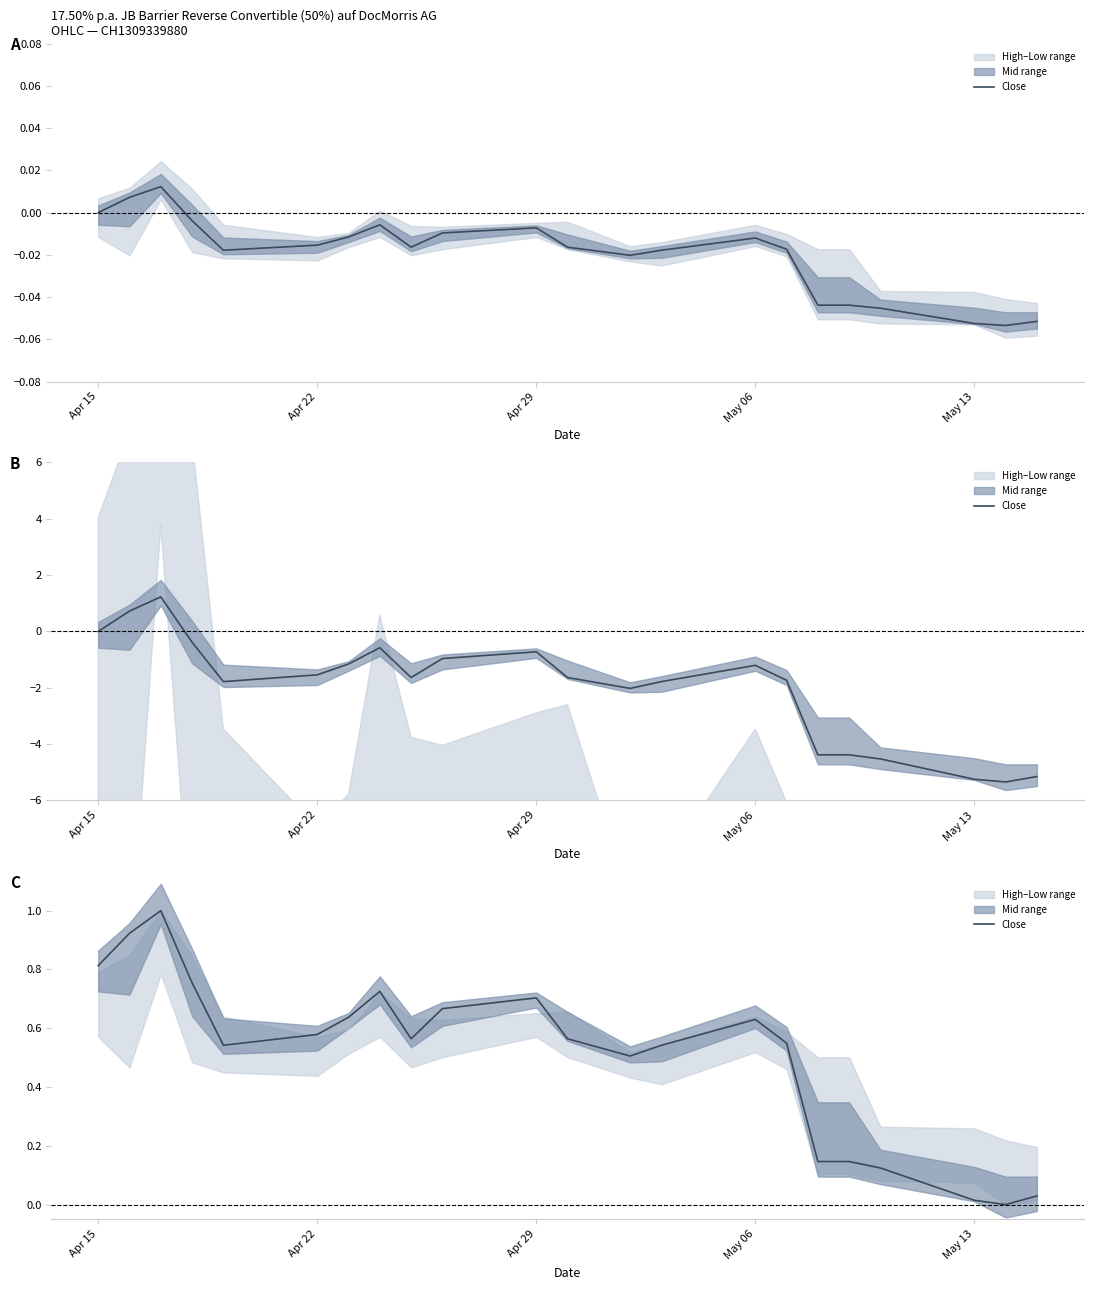

How many lines are shown in the chart?

1